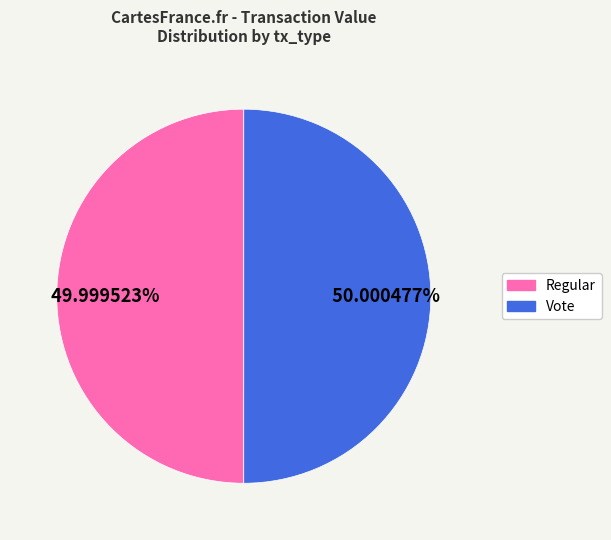

Approximately how many times larger is the value at Vote compared to Regular?

1.0